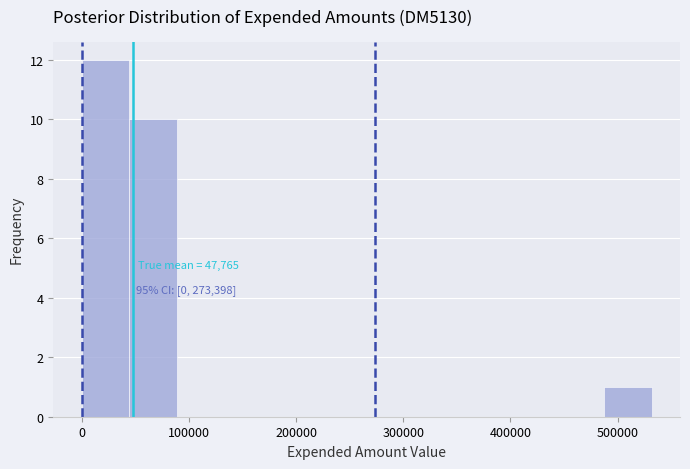

Over which range of the x-axis is the bar tallest?

0 to 40000